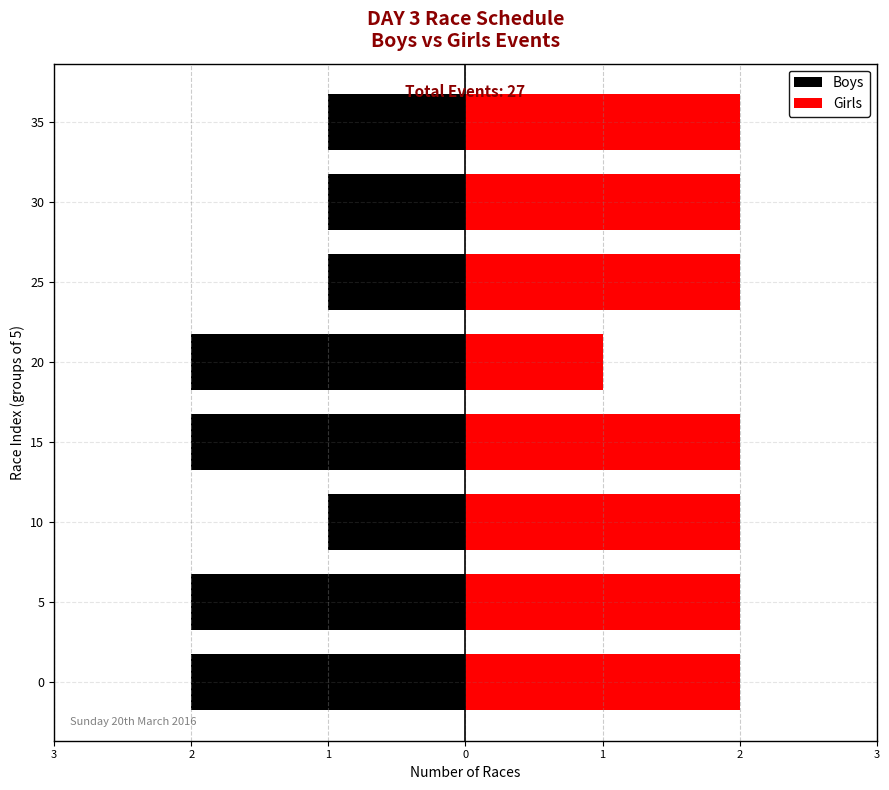

The value of Boys at 30 is -1. True or false?

True